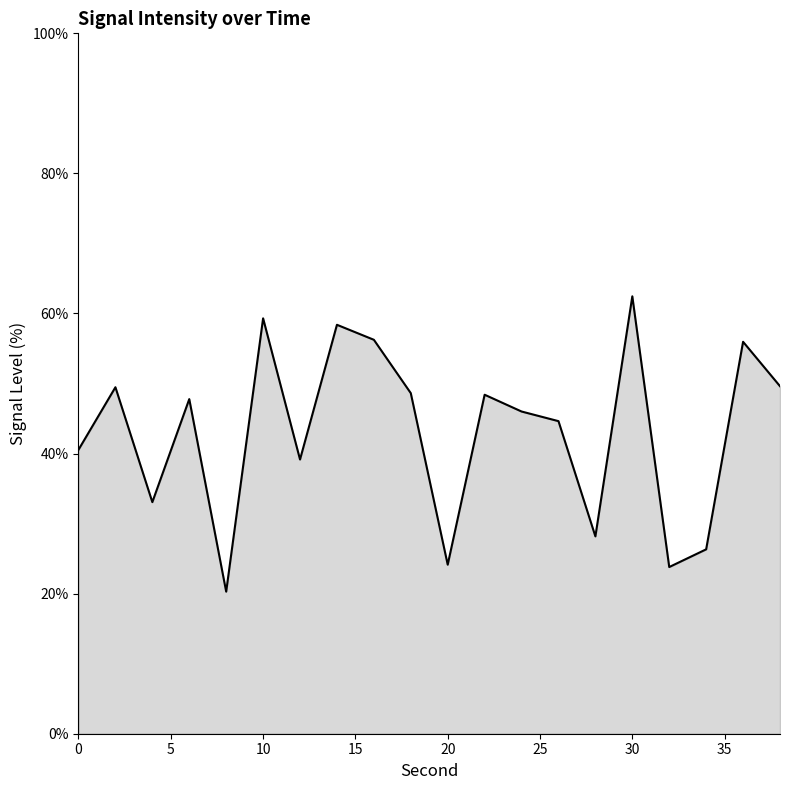

What is the maximum value shown in the chart?

62.4